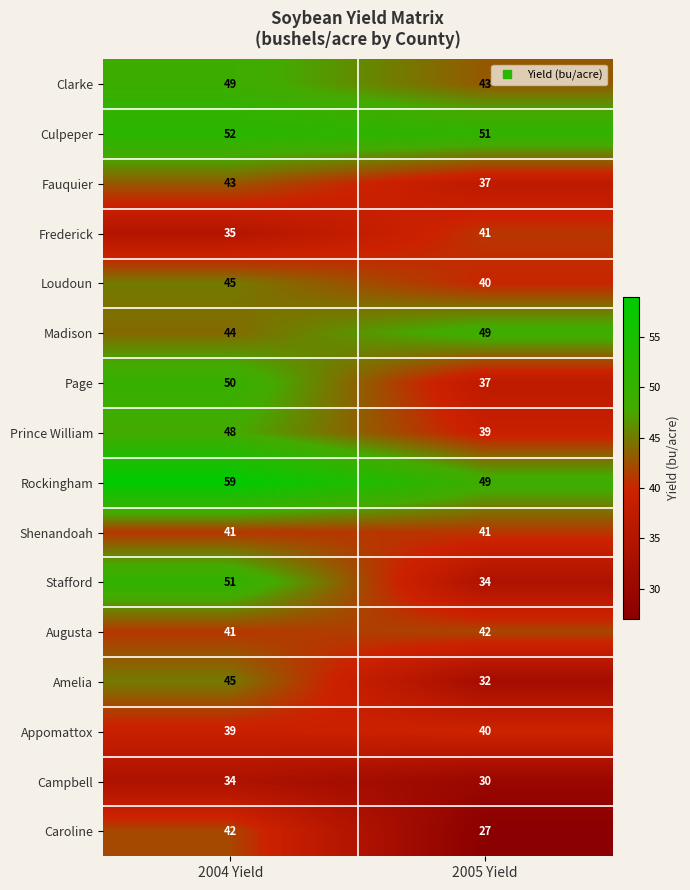

What is the difference between the maximum and minimum values in the Page series?

13